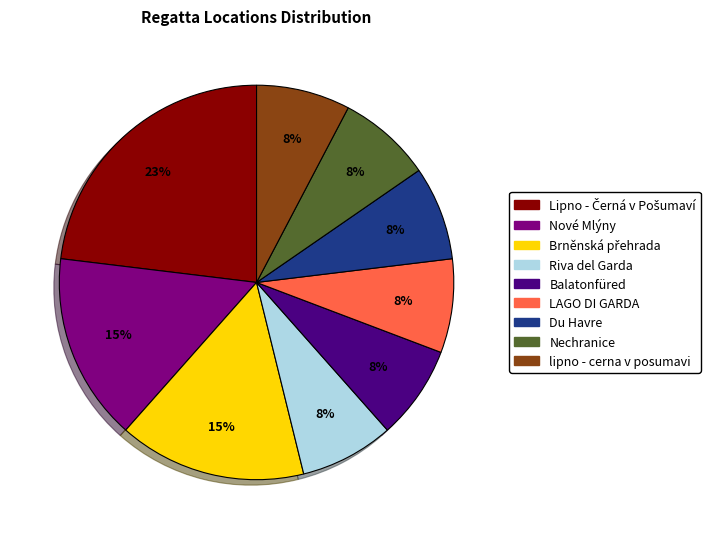

How many segments does this pie chart have?

9